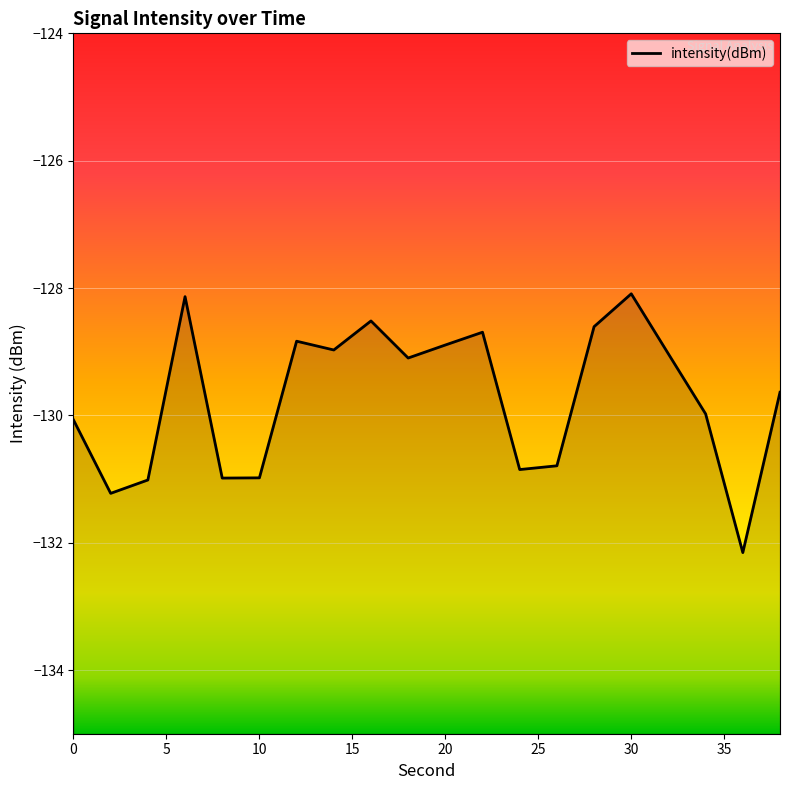

How many distinct data groups are displayed?

1